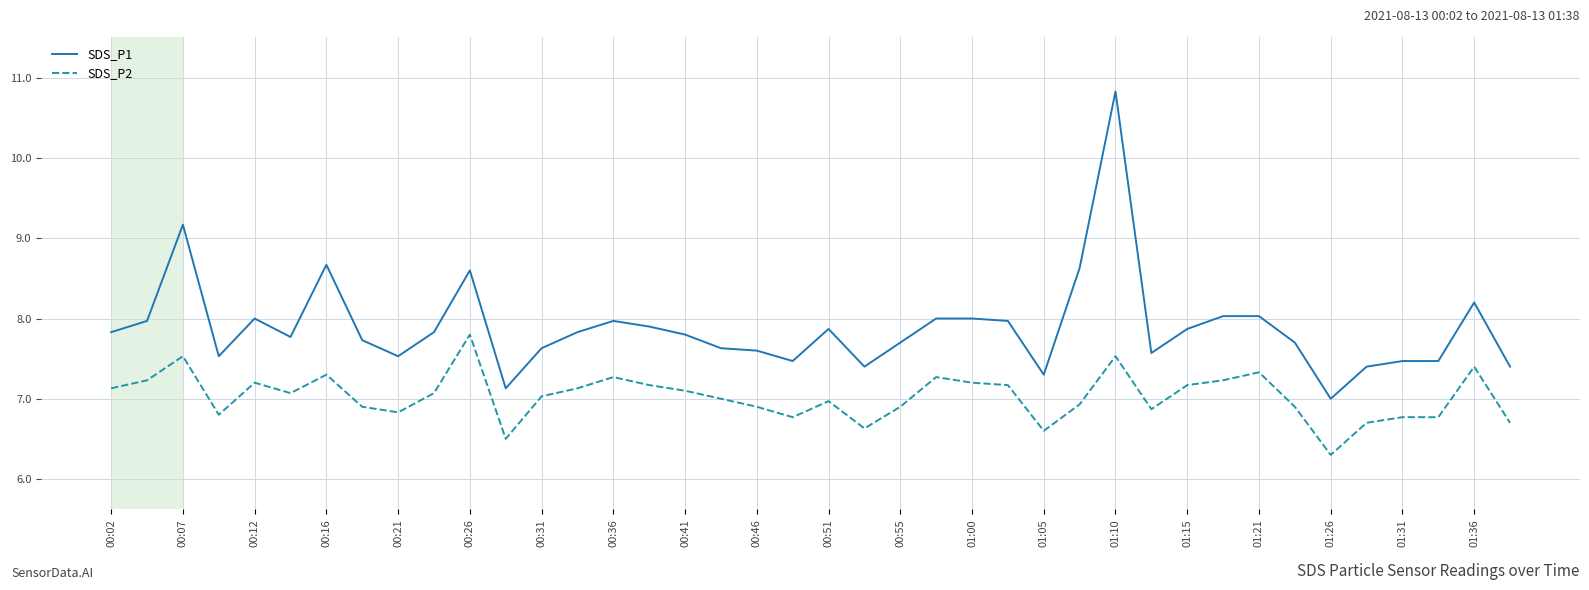

List the series in order of their peak value, highest first.

SDS_P1, SDS_P2